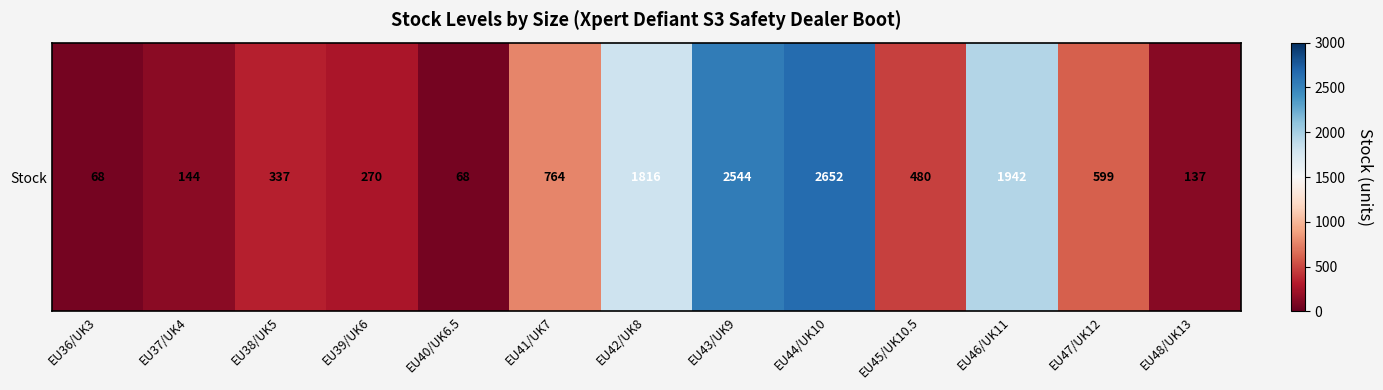

Approximately how many times larger is the value at EU36/UK3 compared to EU40/UK6.5?

1.0